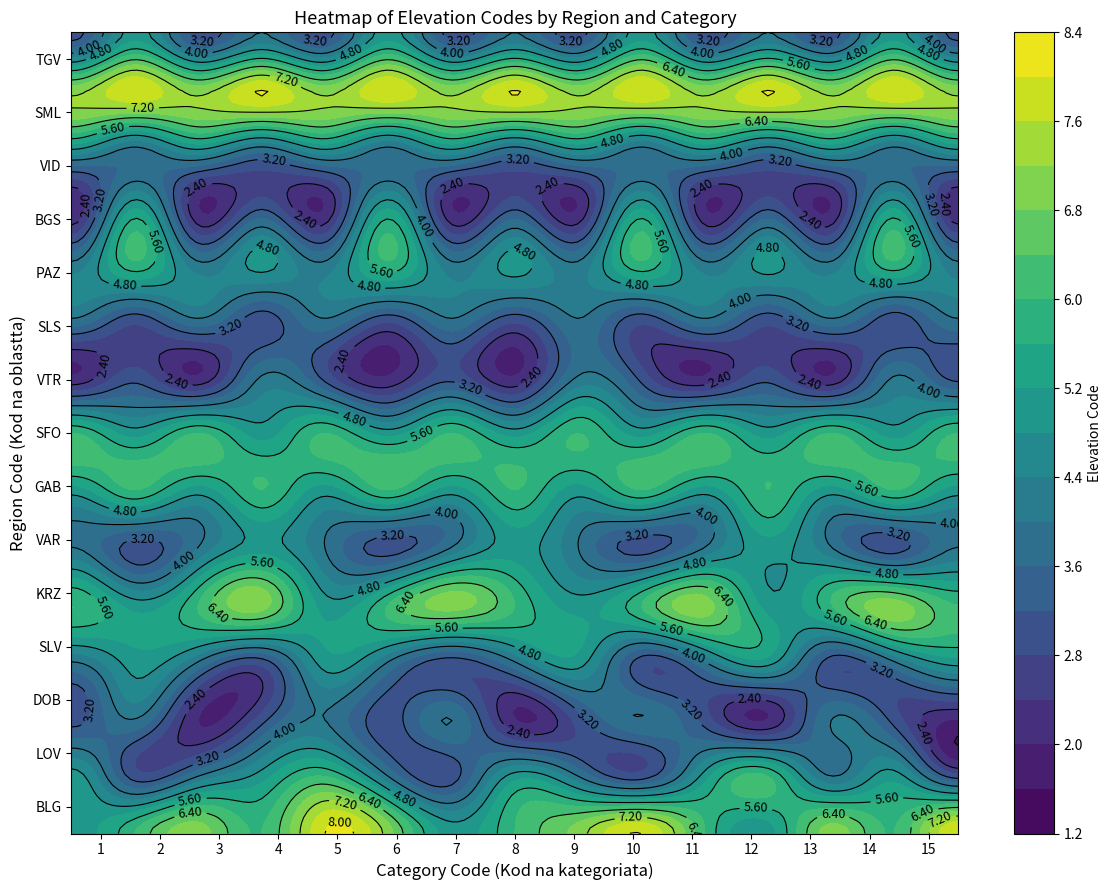

Which has a higher value, 6 or 14?

14